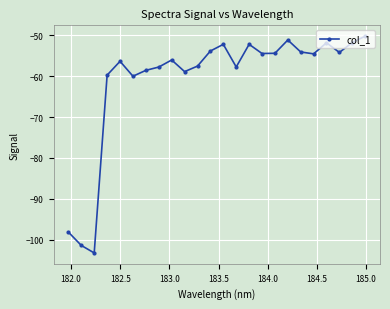

What is the sum of all values?

-1460.7